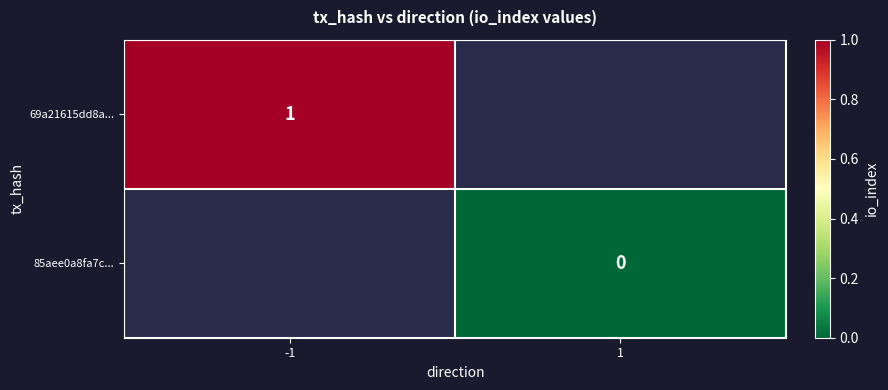

True or false: 69a21615dd8a... has a value of 0 at -1.

False